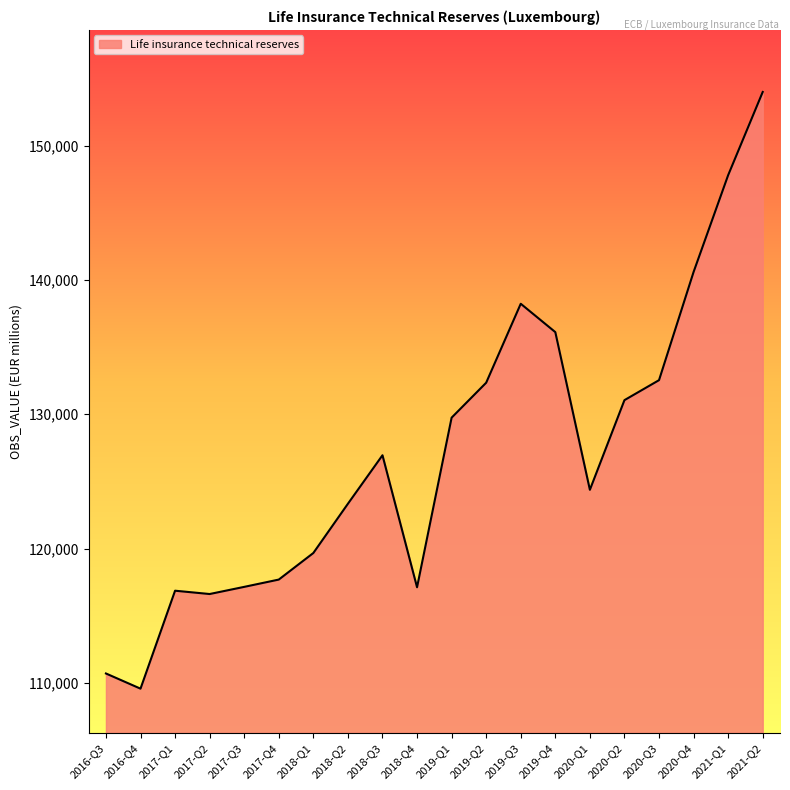

How many lines are shown in the chart?

1